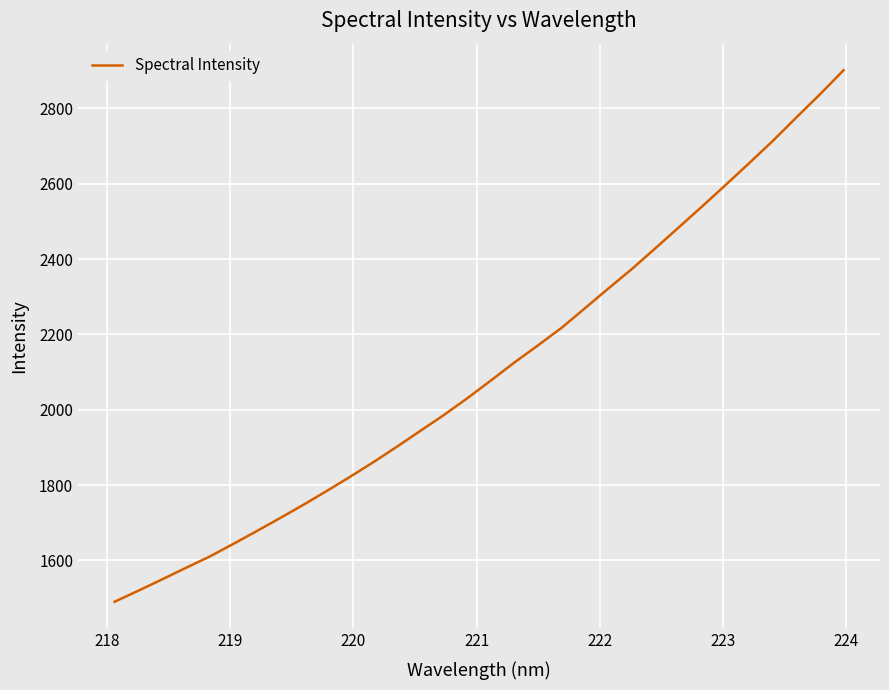

What is the smallest value displayed?

1490.0